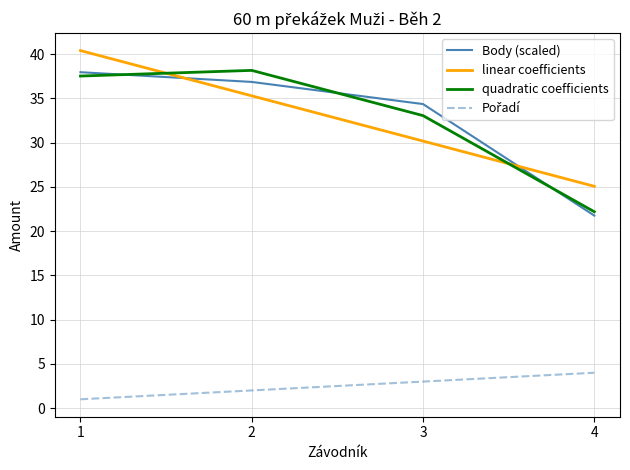

Rank the categories by Body (scaled) value from highest to lowest.

1, 2, 3, 4